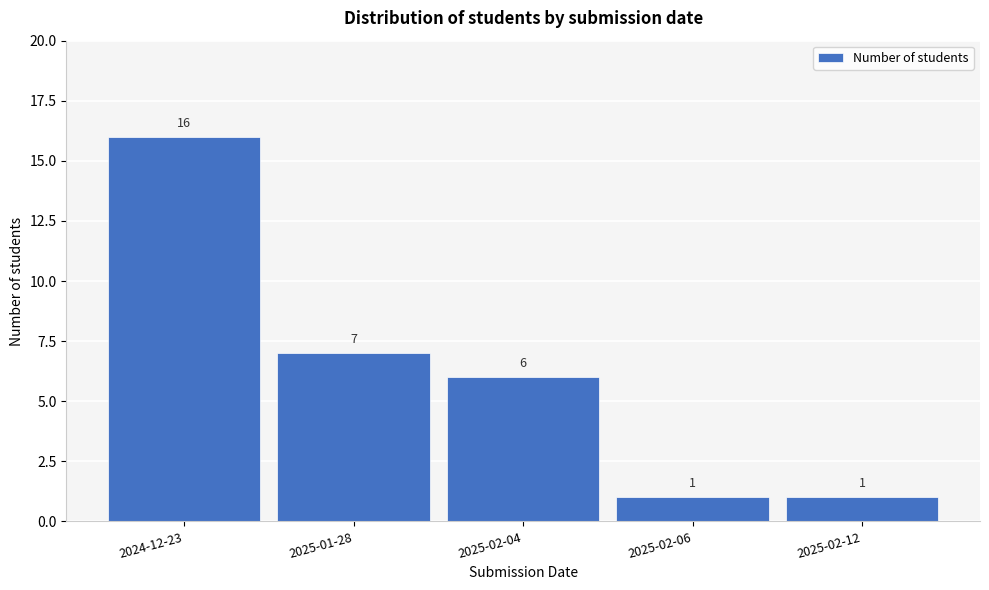

Reading right to left, list all the values displayed in this chart.

1	1	6	7	16